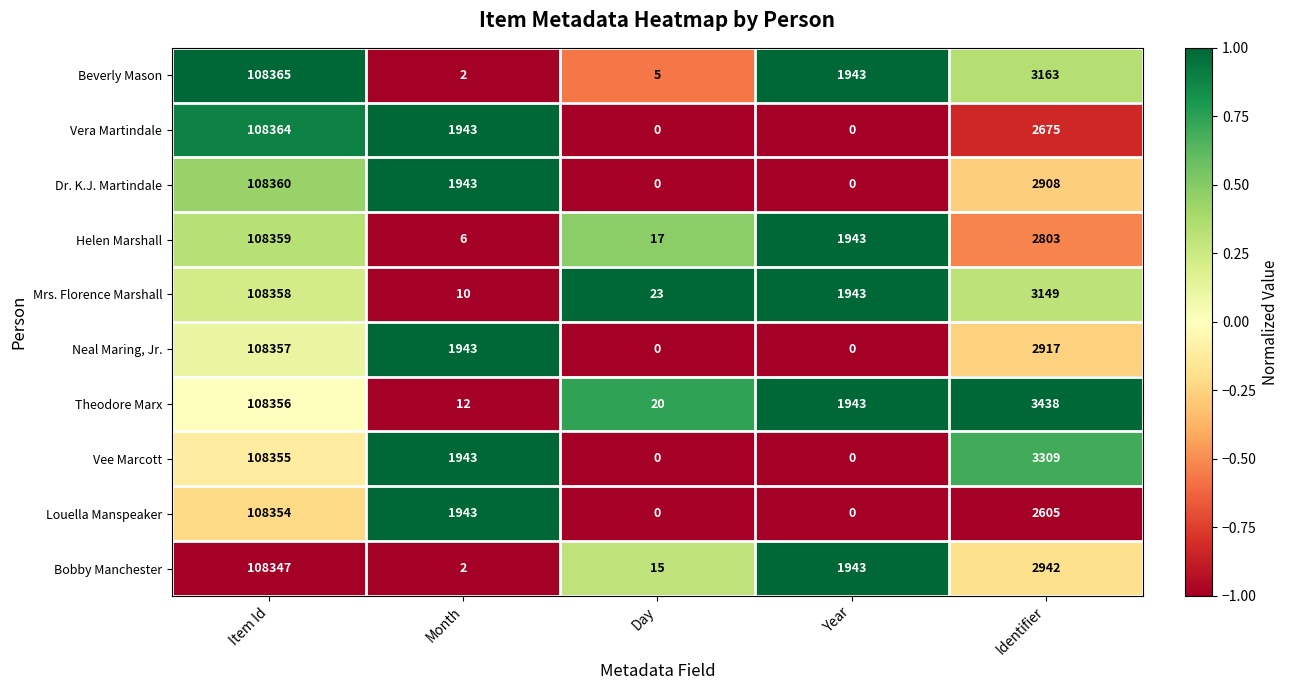

What is the highest value of the Vera Martindale series?

108364